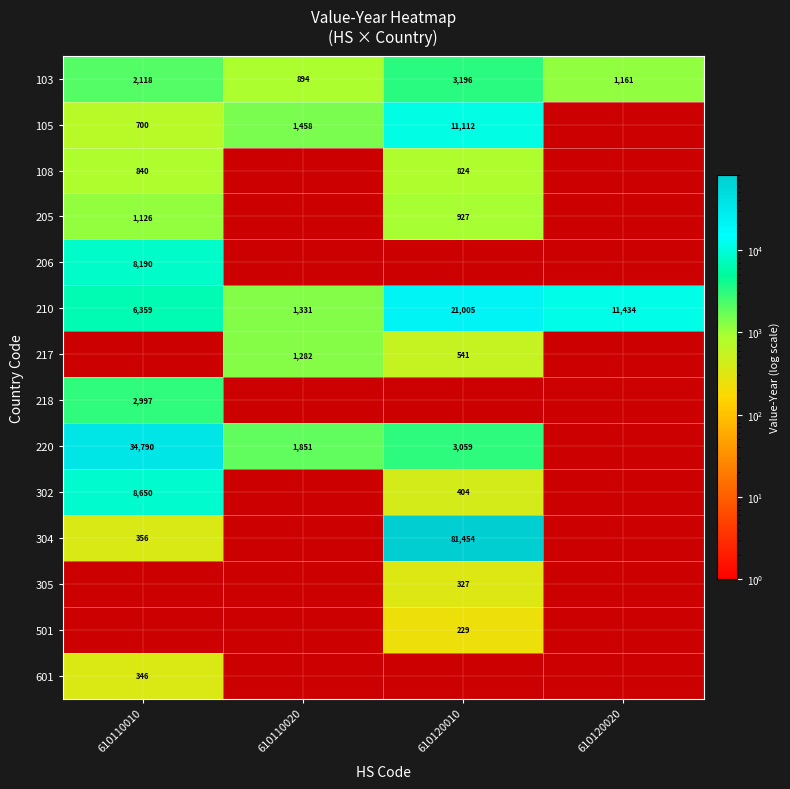

Which category has the highest value across all series?

610120010